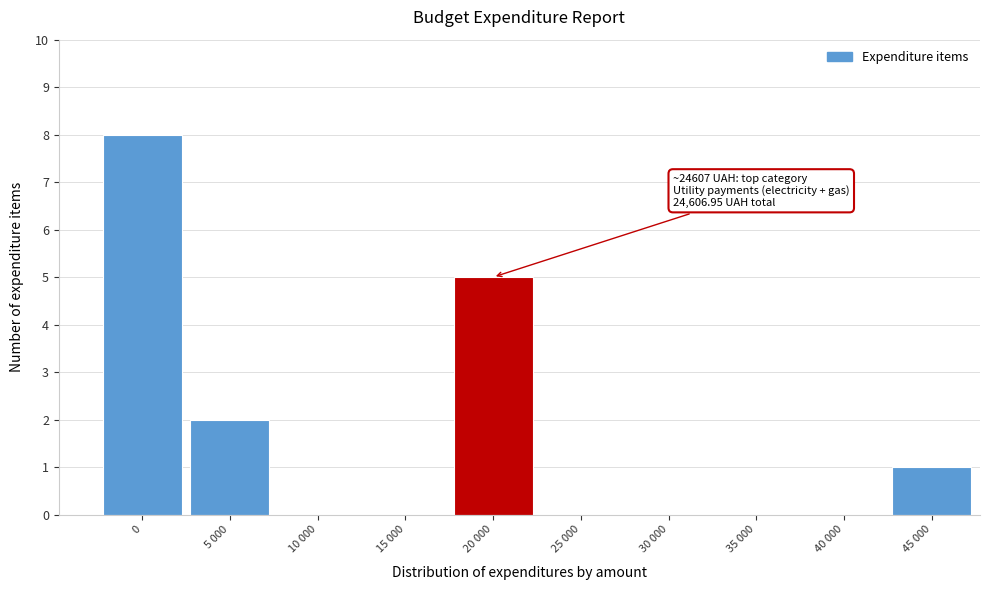

Reading left to right, list all the values displayed in this chart.

0=8	5 000=2	10 000=0	15 000=0	20 000=5	25 000=0	30 000=0	35 000=0	40 000=0	45 000=1